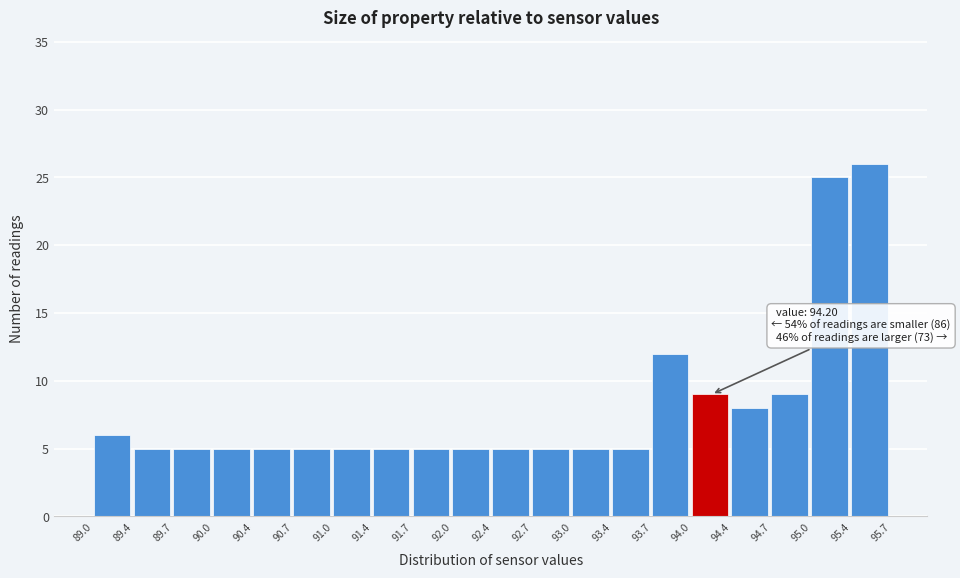

Over which range of the x-axis is the bar tallest?

95.4 to 95.7